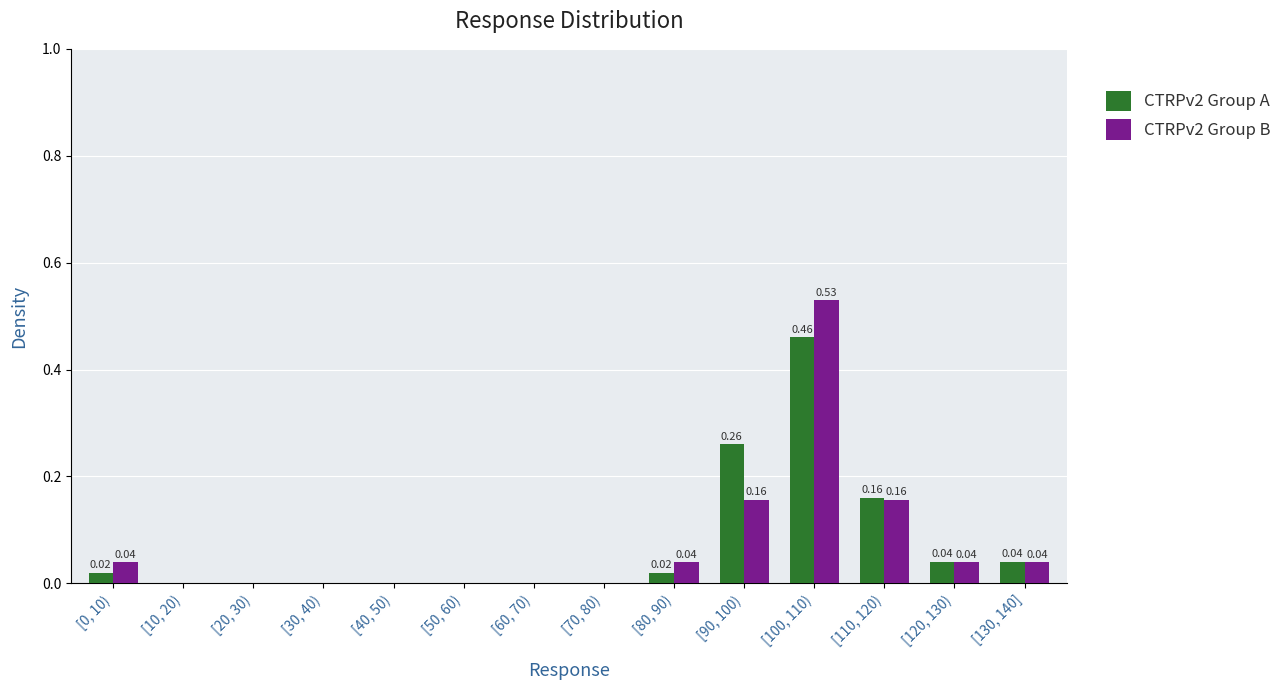

What is the sum of the CTRPv2 Group B values at [100, 110) and [130, 140]?

0.6